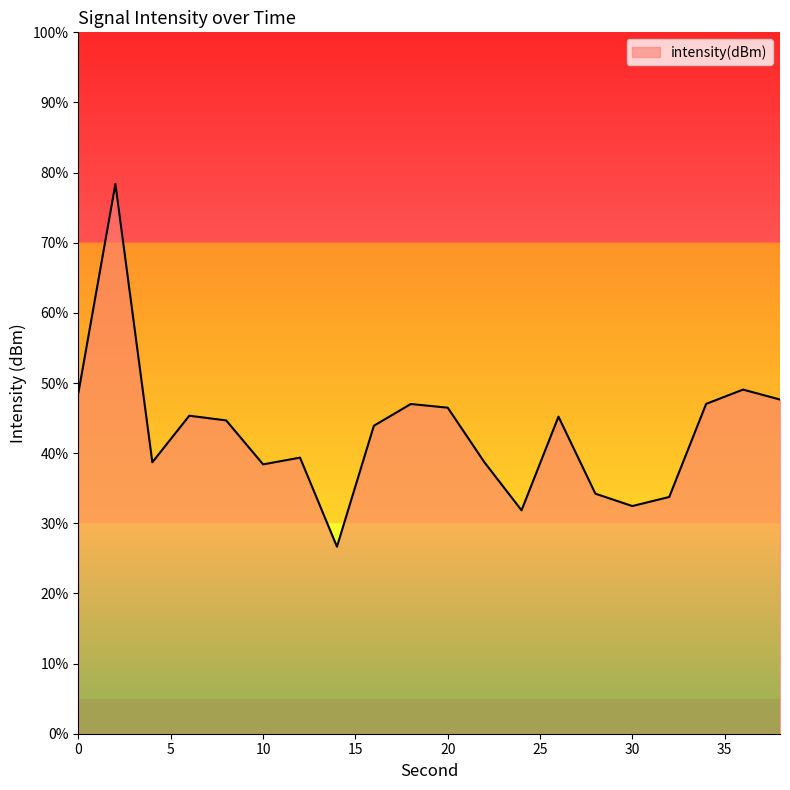

How many lines are shown in the chart?

1